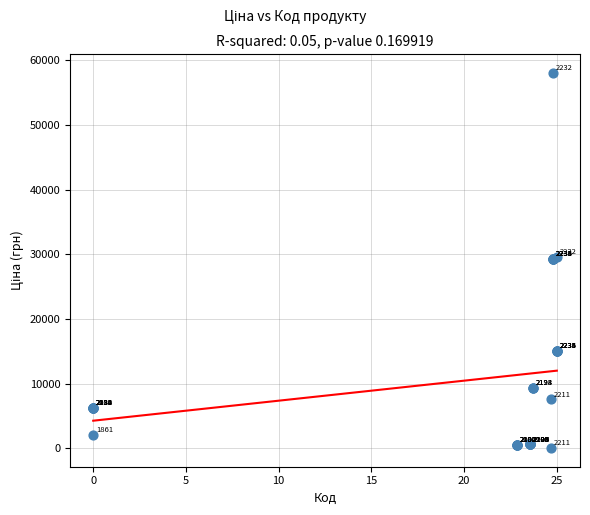

What Y value in the scatter plot is closest to 29034?

29294.9